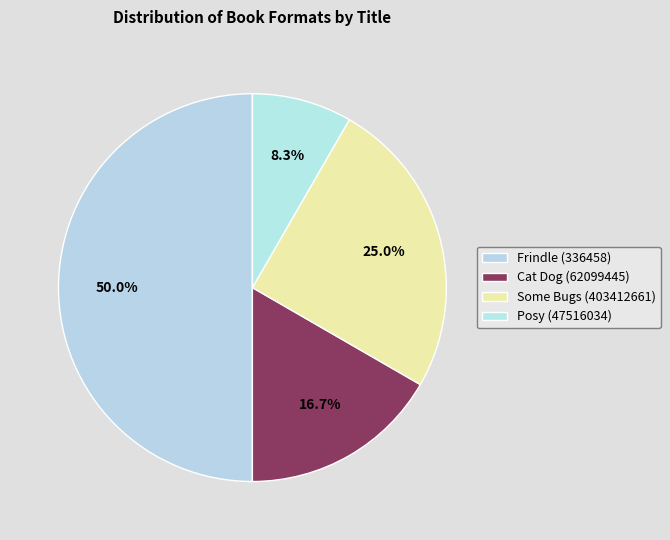

Count the number of slices in the pie.

4